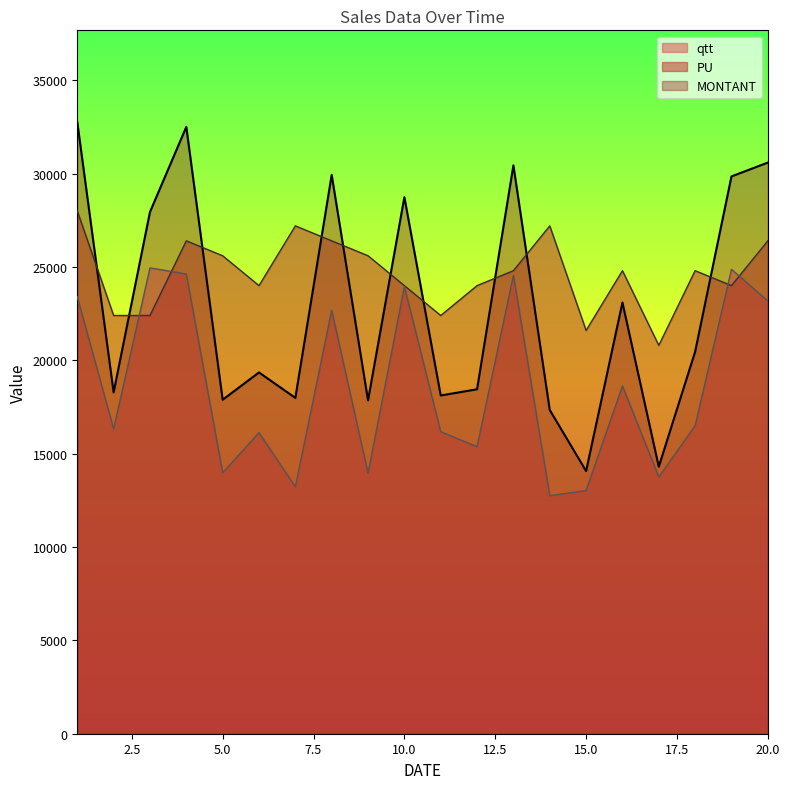

Reading left to right, transcribe all the data shown in this chart.

MONTANT: 1=32760	2=18284	3=27944	4=32505	5=17888	6=19350	7=17986	8=29931	9=17856	10=28740	11=18116	12=18450	13=30442	14=17340	15=14067	16=23095	17=14300	18=20460	19=29850	20=30591
PU: 1=28000	2=22400	3=22400	4=26400	5=25600	6=24000	7=27200	8=26400	9=25600	10=24000	11=22400	12=24000	13=24800	14=27200	15=21600	16=24800	17=20800	18=24800	19=24000	20=26400
qtt: 1=23400	2=16325	3=24950	4=24625	5=13975	6=16125	7=13225	8=22675	9=13950	10=23950	11=16175	12=15375	13=24550	14=12750	15=13025	16=18625	17=13750	18=16500	19=24875	20=23175